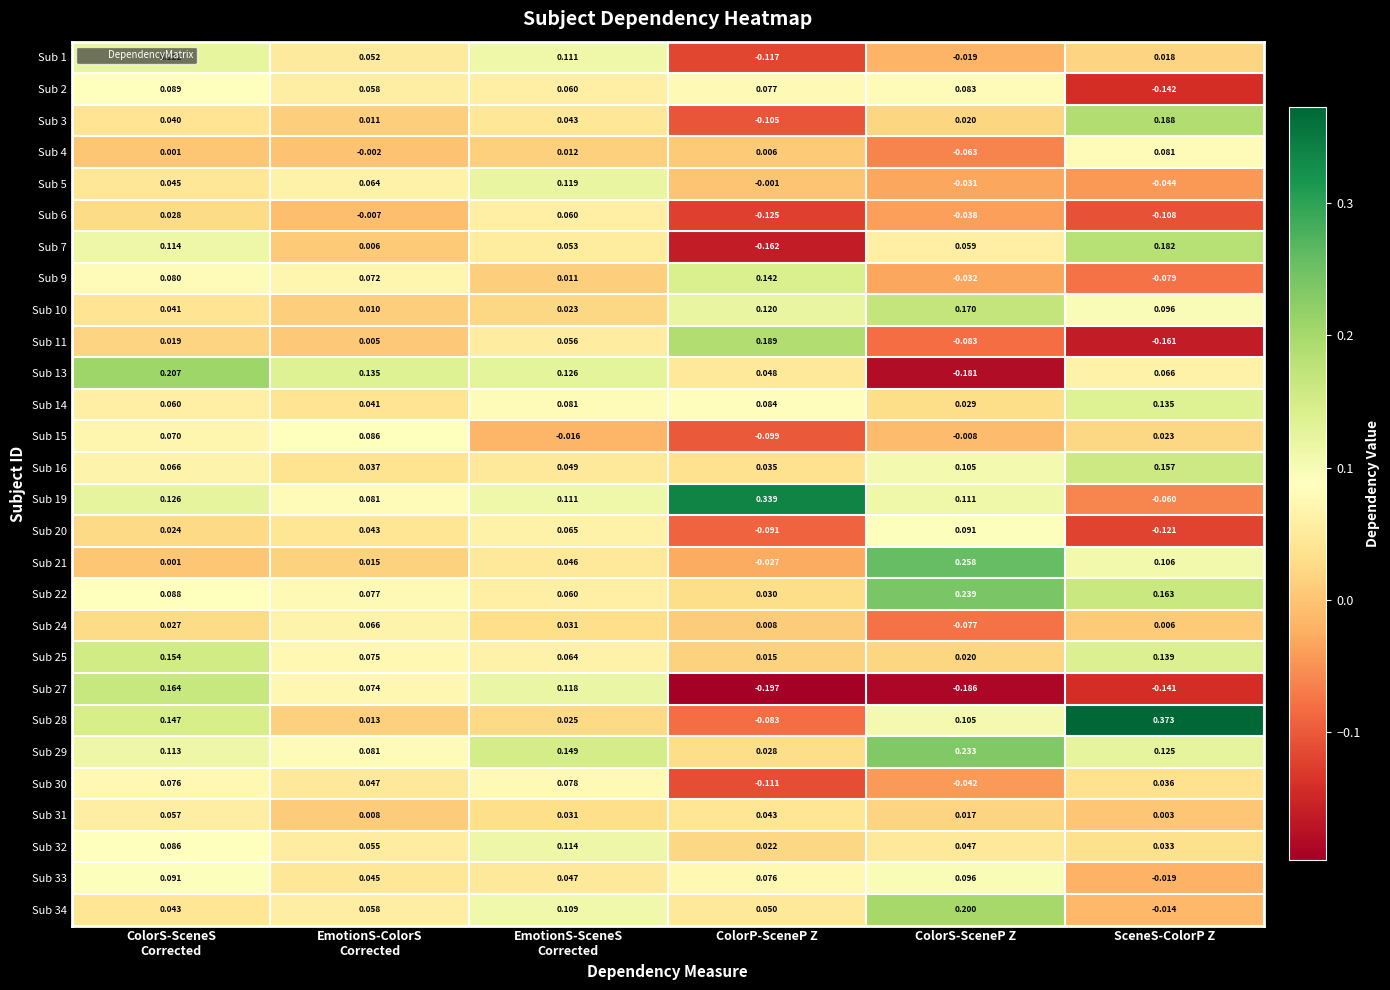

Which category has the lowest value in the Sub 5 series?

SceneS-ColorP Z